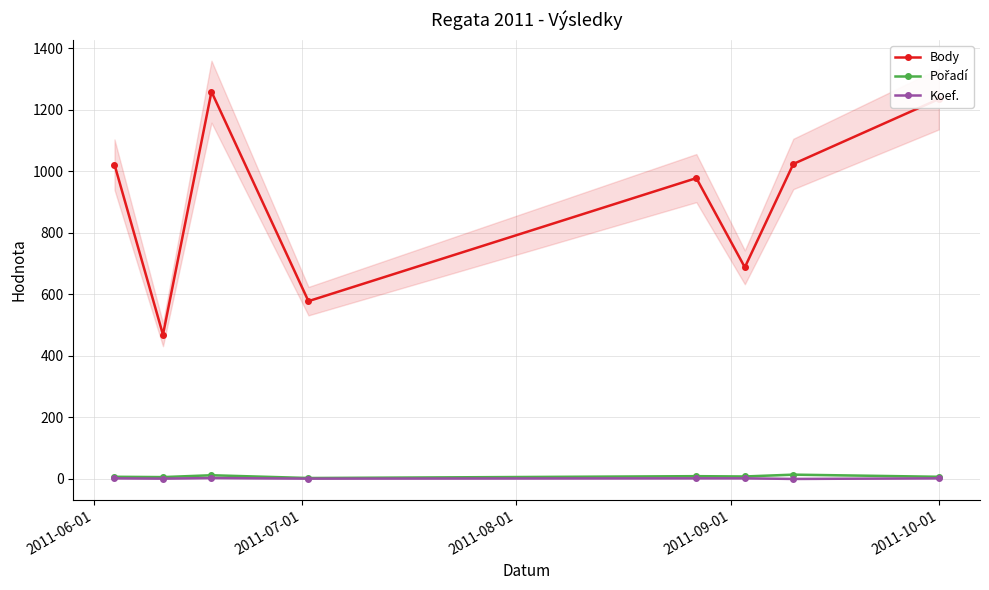

True or false: Body and Koef. cross at least once.

False